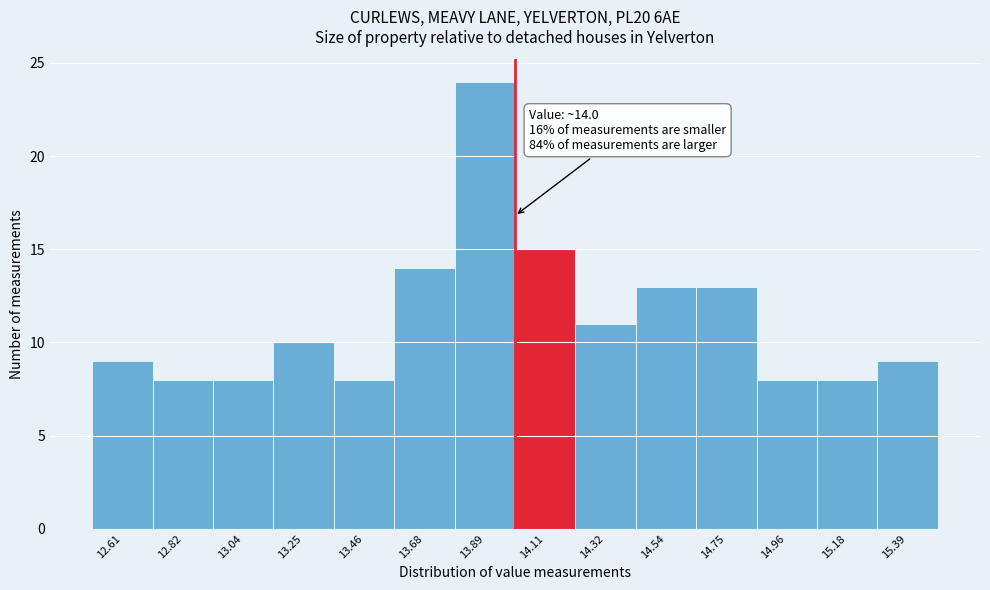

Over which range of the x-axis is the bar tallest?

13.80 to 14.00